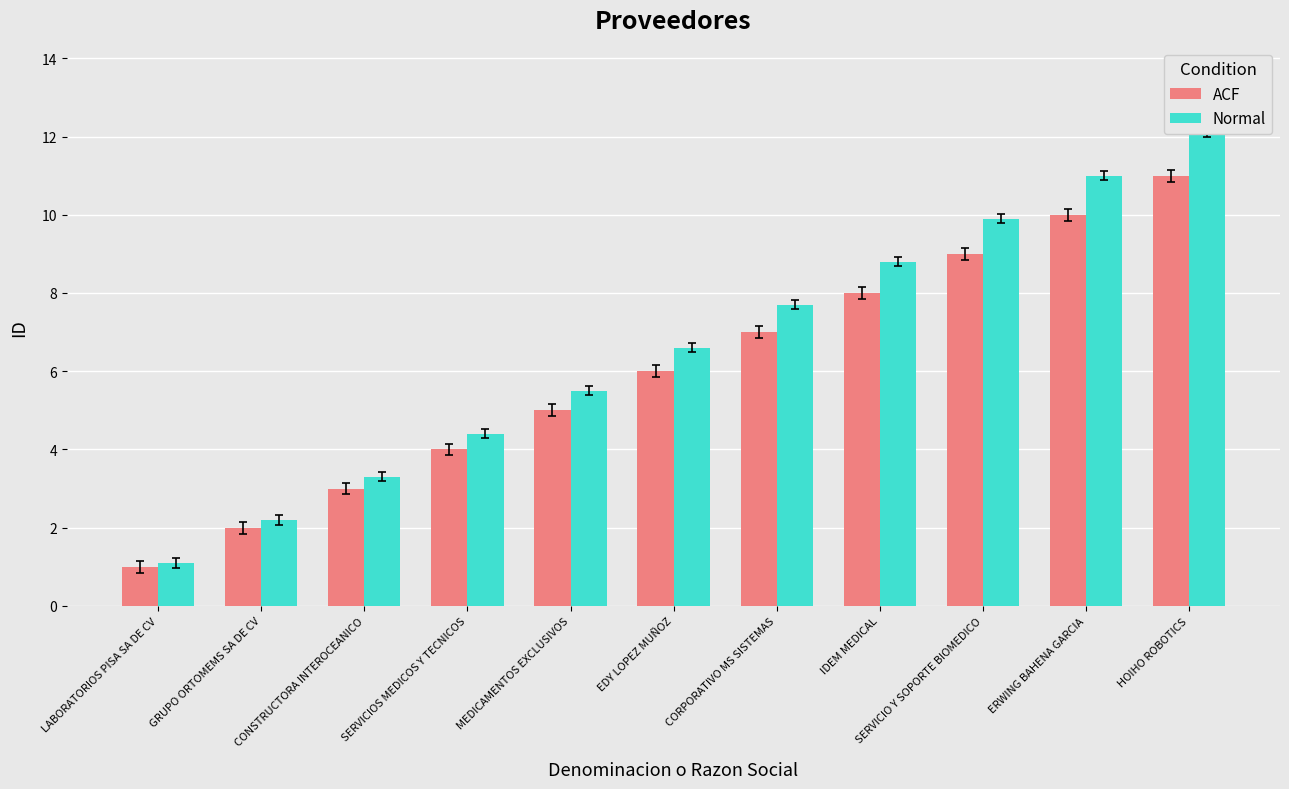

Which series has the widest spread of values?

Normal